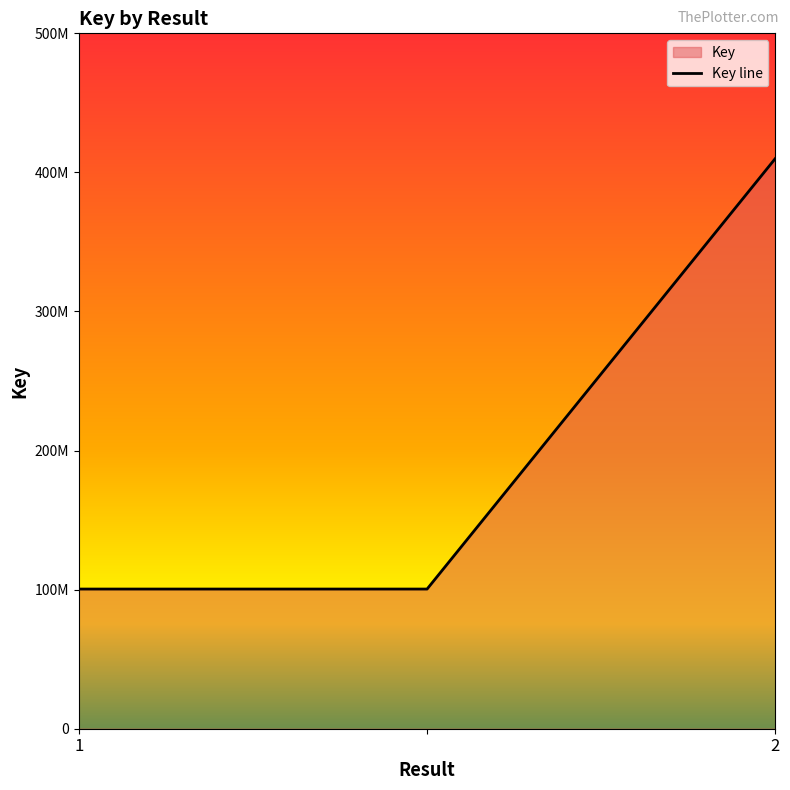

What is the maximum value shown in the chart?

410047251